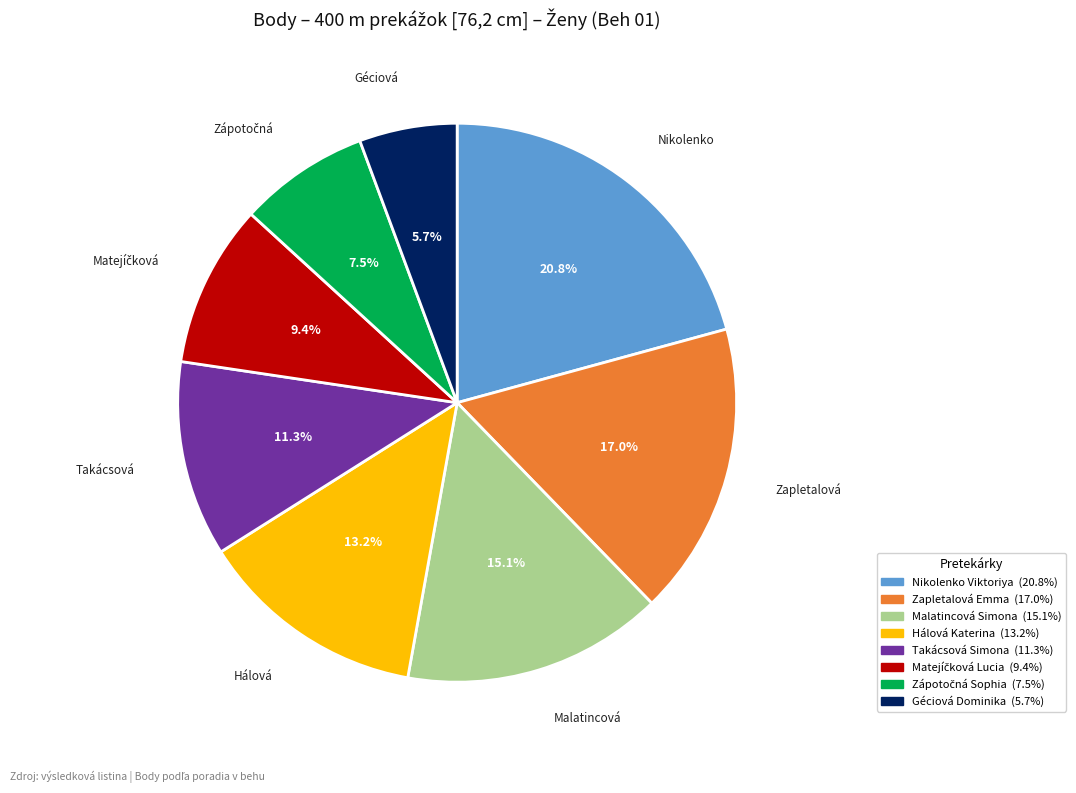

True or false: Hálová Katerina accounts for 13% of the total.

True